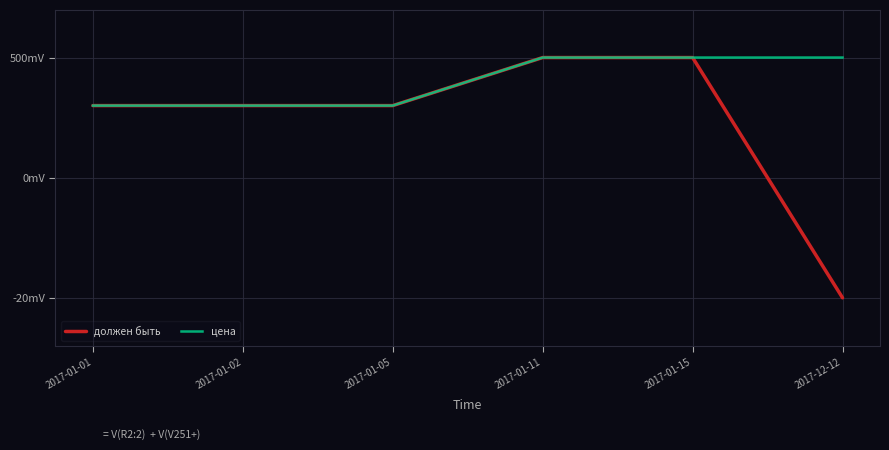

Is this an area chart (filled region under the line)?

No